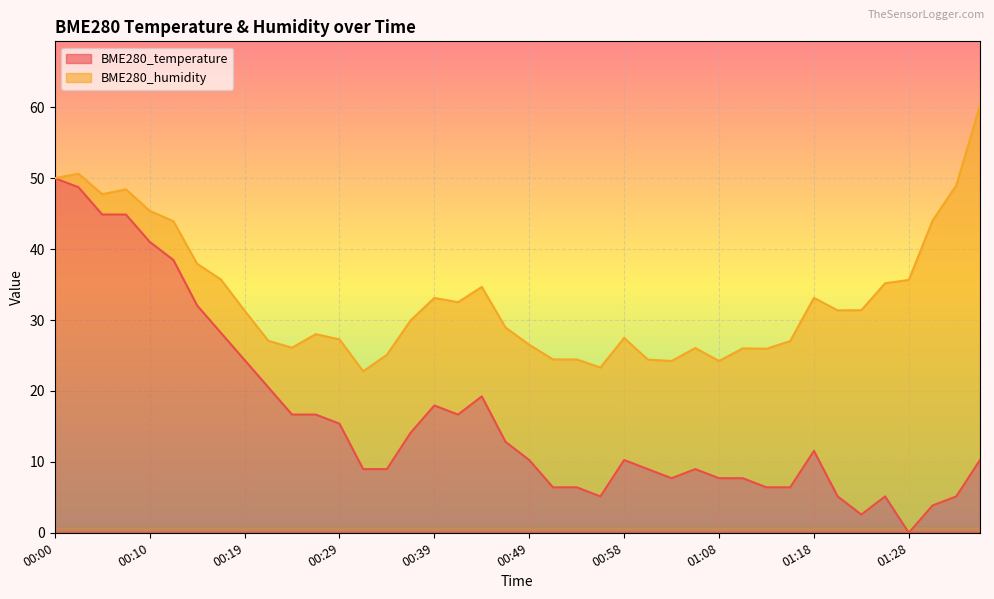

Which has a higher value, 00:12 or 00:41?

00:12